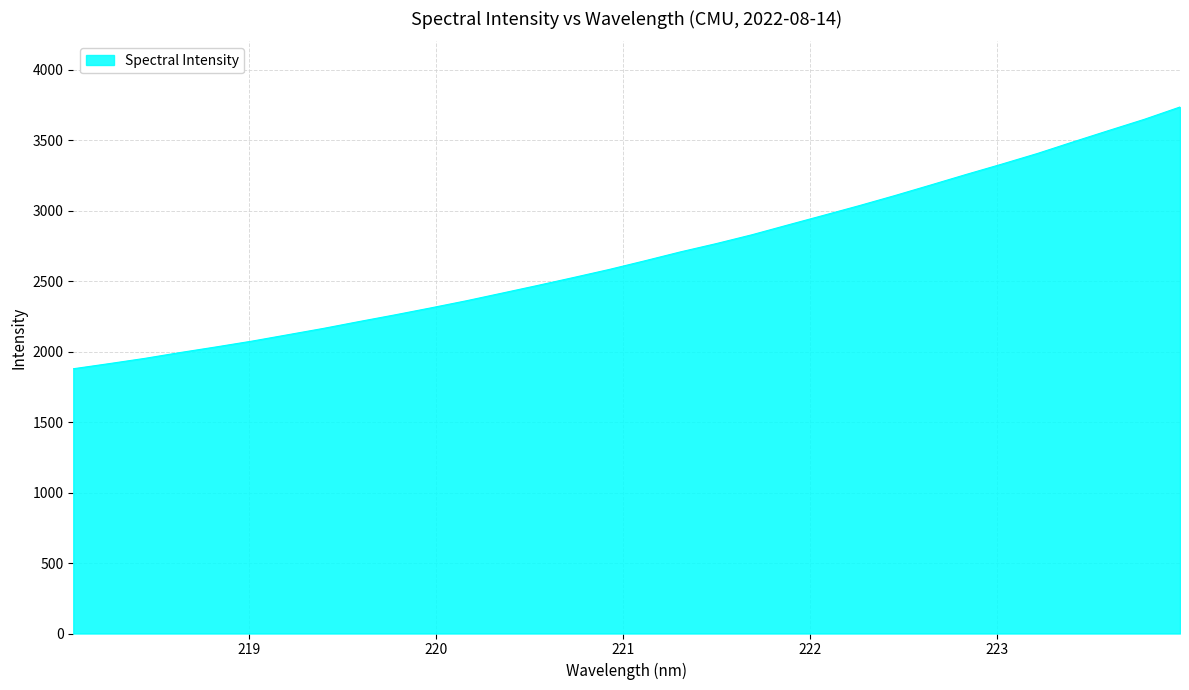

How many lines are shown in the chart?

1